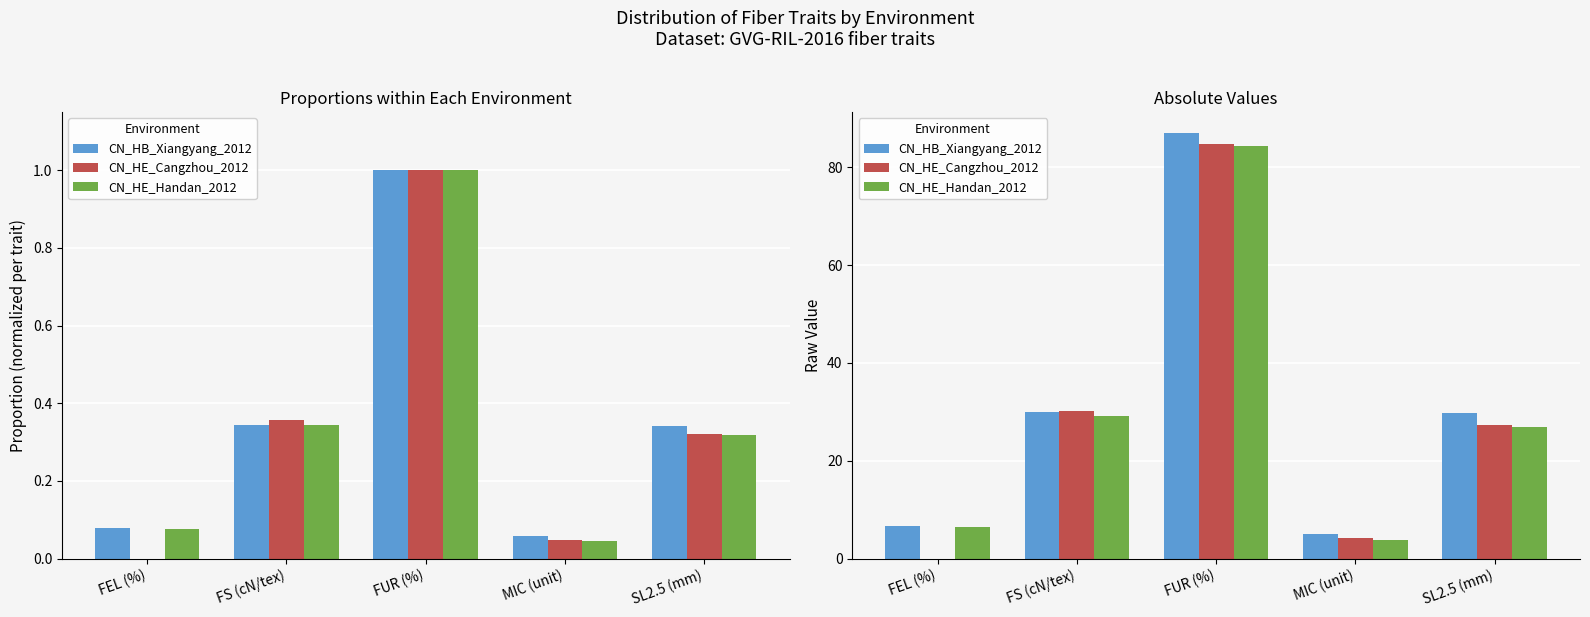

Reading left to right, list all the values displayed in this chart.

CN_HB_Xiangyang_2012: FEL (%)=6.8	FS (cN/tex)=29.9	FUR (%)=87.0	MIC (unit)=5.0	SL2.5 (mm)=29.7
CN_HE_Cangzhou_2012: FEL (%)=0.0	FS (cN/tex)=30.2	FUR (%)=84.7	MIC (unit)=4.1	SL2.5 (mm)=27.2
CN_HE_Handan_2012: FEL (%)=6.4	FS (cN/tex)=29.1	FUR (%)=84.5	MIC (unit)=3.8	SL2.5 (mm)=26.9